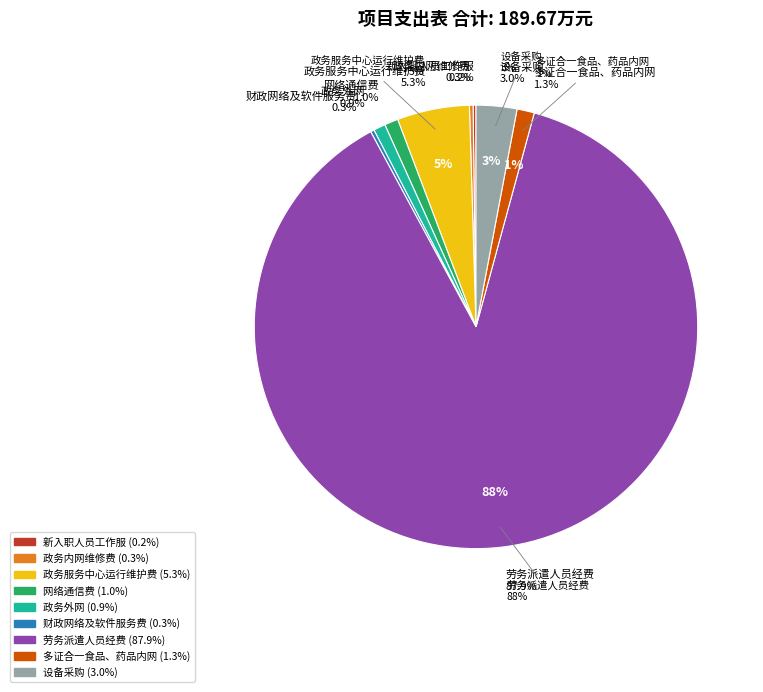

To the nearest percent, what portion does 劳务派遣人员经费 represent?

88%